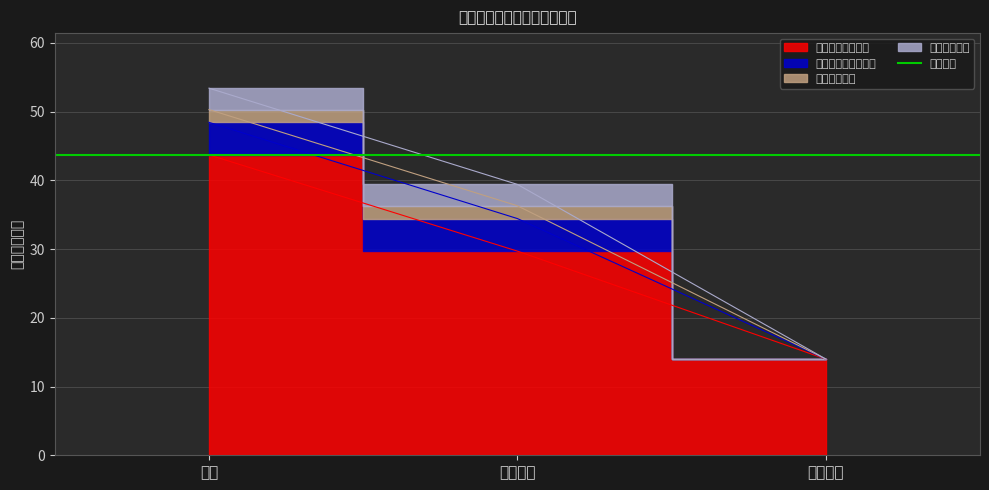

What is the highest value of the 一般公共服务支出 series?

43.7